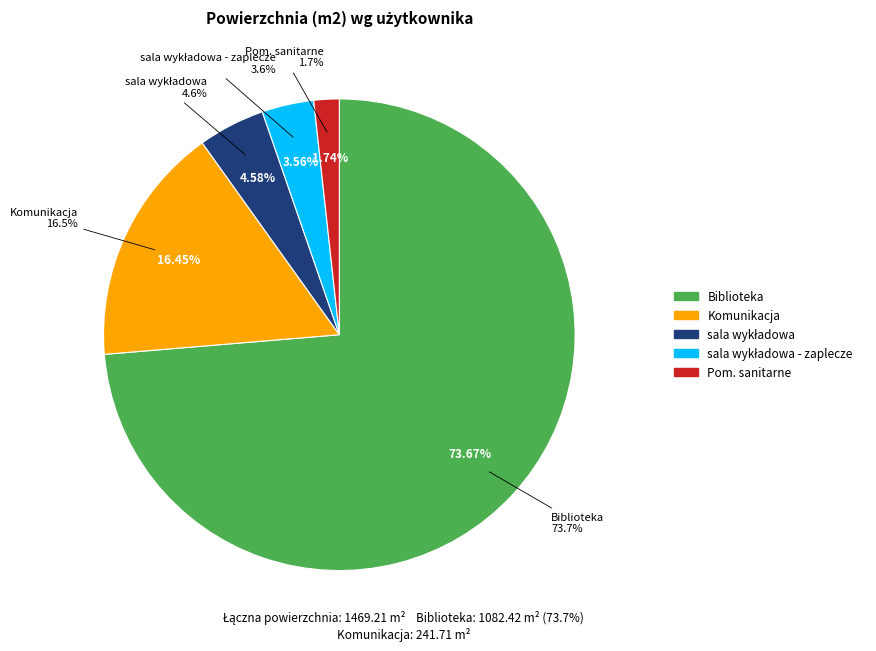

The Biblioteka slice represents 74% of the pie. True or false?

True